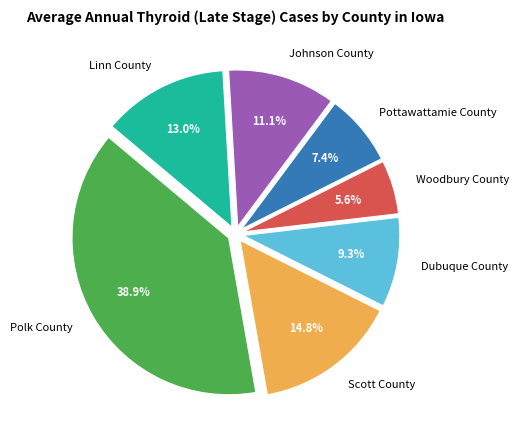

Rank the categories by value from highest to lowest.

Polk County, Scott County, Linn County, Johnson County, Dubuque County, Pottawattamie County, Woodbury County